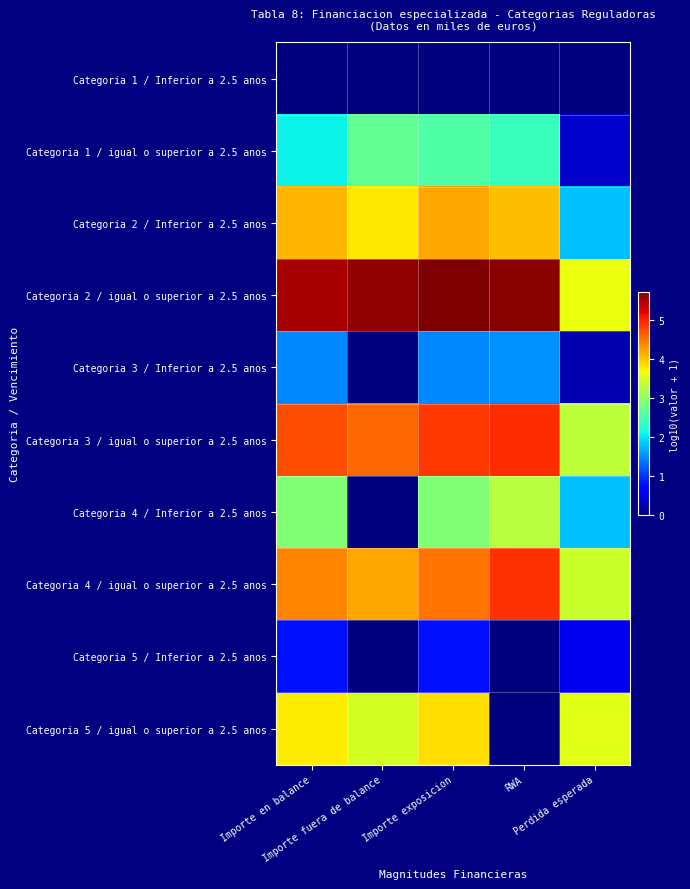

Count the number of data series in this chart.

10